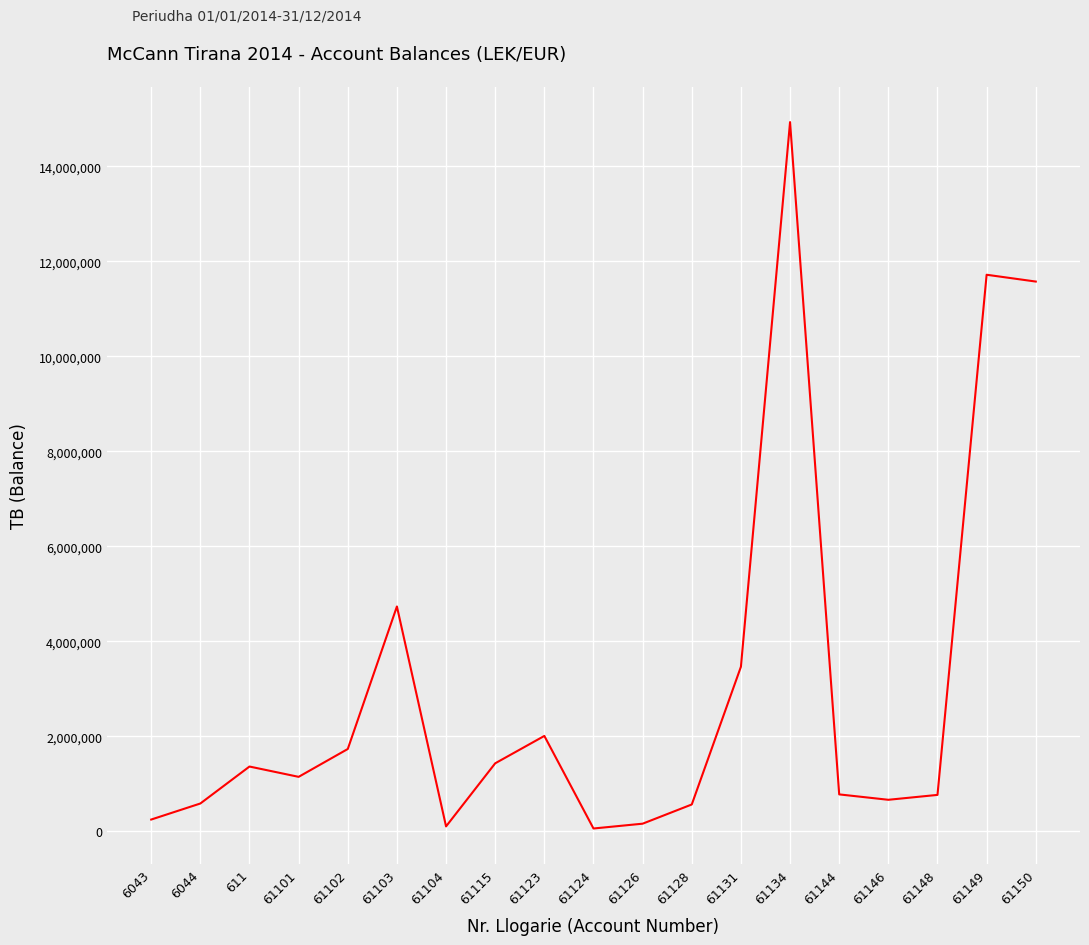

What is the difference between the values at 61123 and 6044?

1422243.3